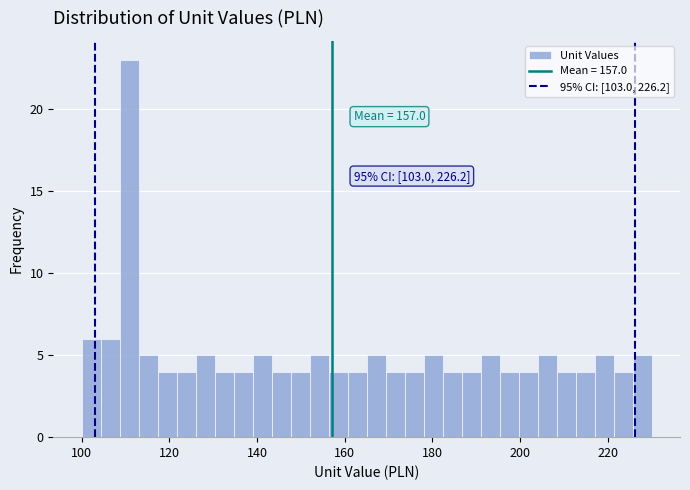

Around what value on the x-axis is the tallest bar? Give the approximate position of its centre, as read against the axis.

110